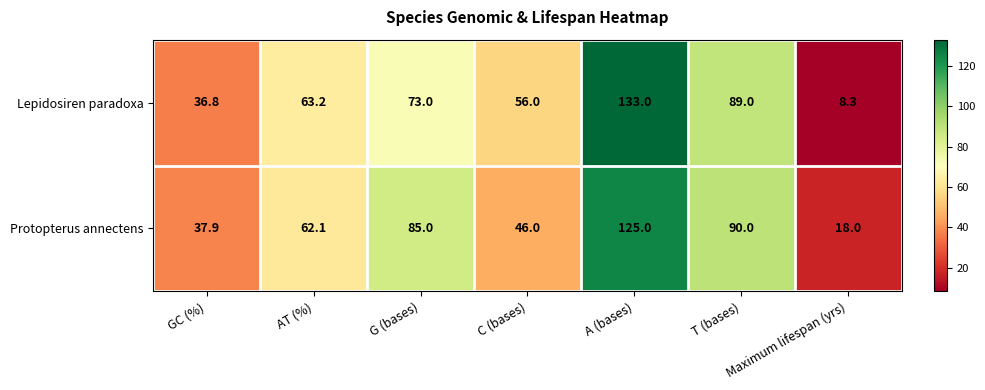

Which series changed the most between C (bases) and T (bases)?

Protopterus annectens